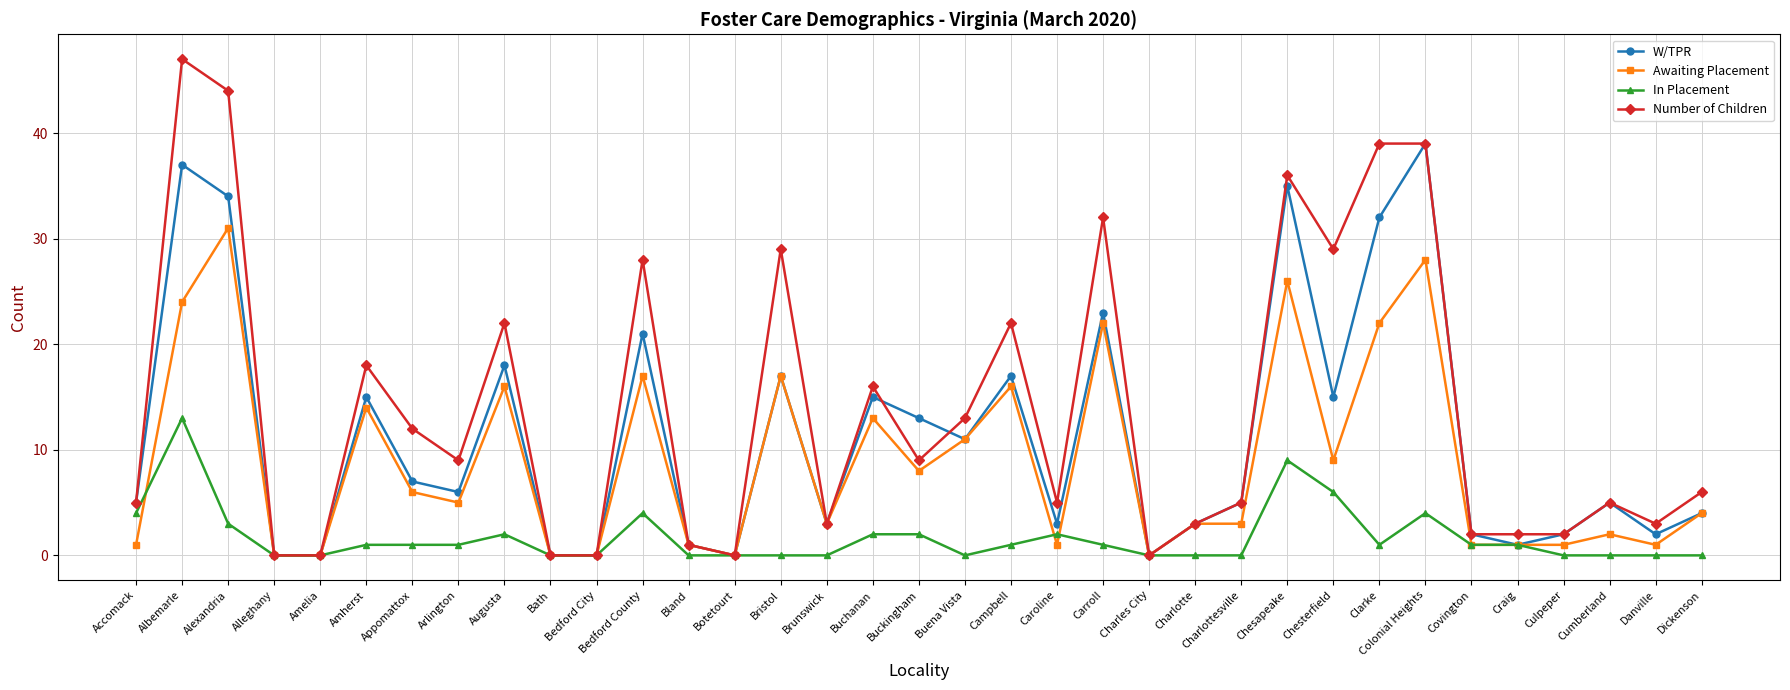

What is the difference between the maximum and minimum values in the Number of Children series?

47